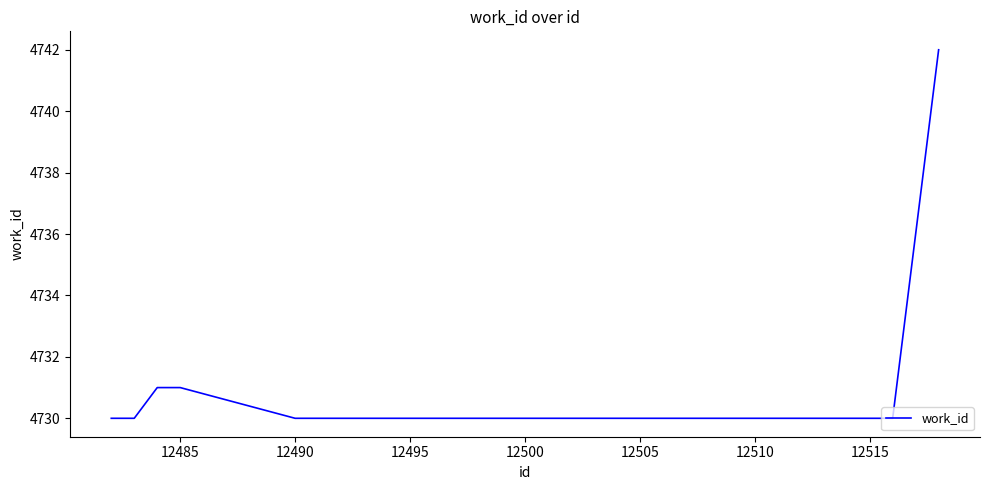

Does the chart have visible grid lines?

No